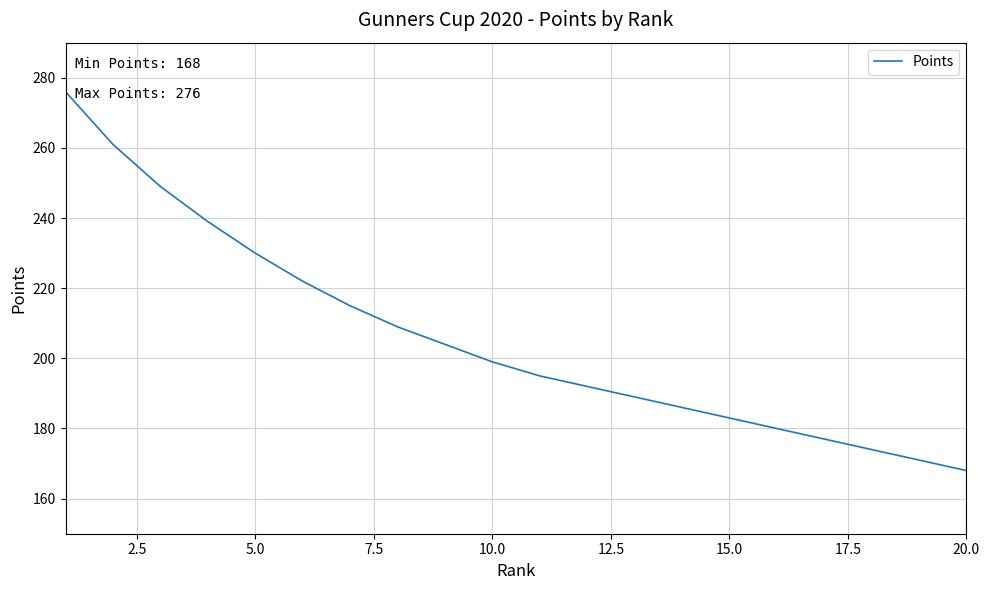

What is the difference between the maximum and minimum values?

108